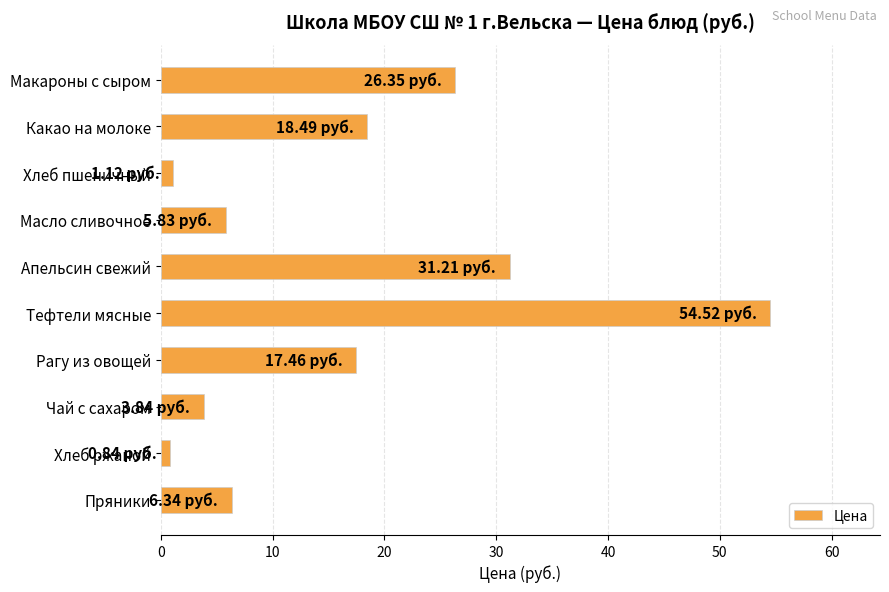

How many data points are above 17?

5